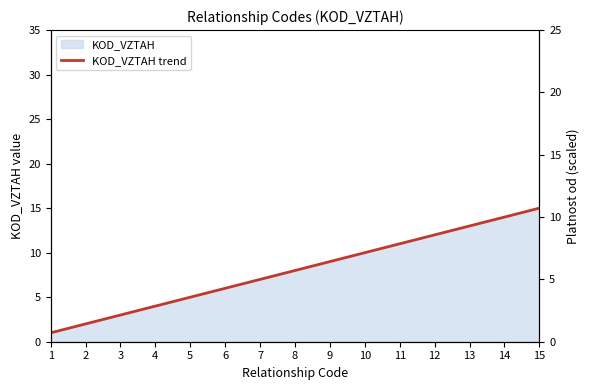

At which category is the sum across all series the highest?

15